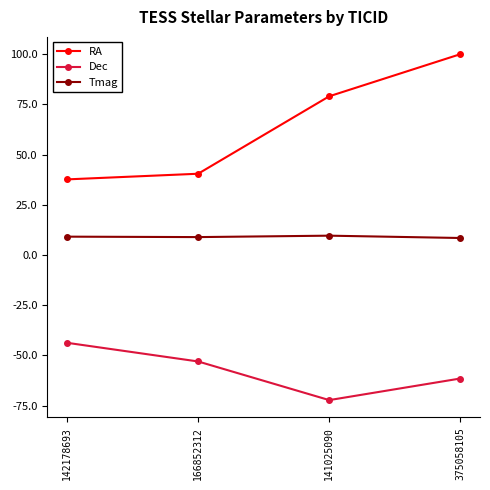

What is the difference between the second highest and second lowest values in the Dec series?

8.5